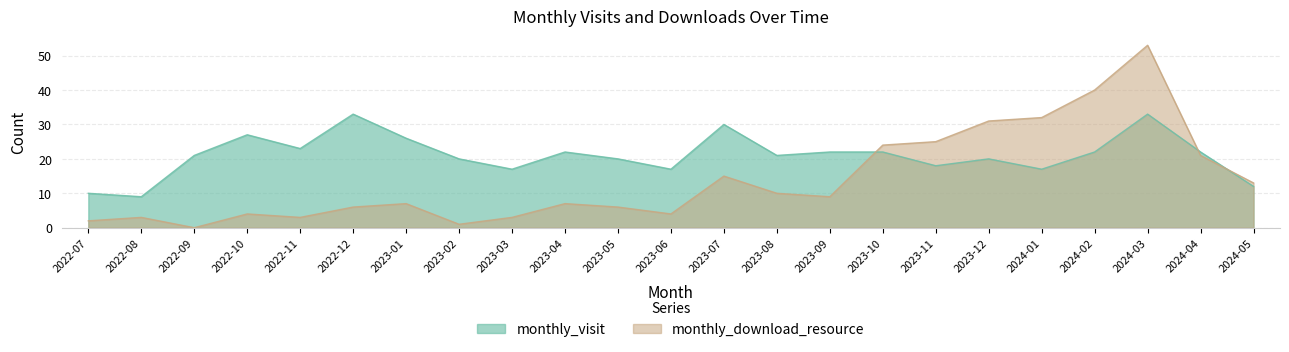

The monthly_download_resource series shows 2 at 2023-02. True or false?

False